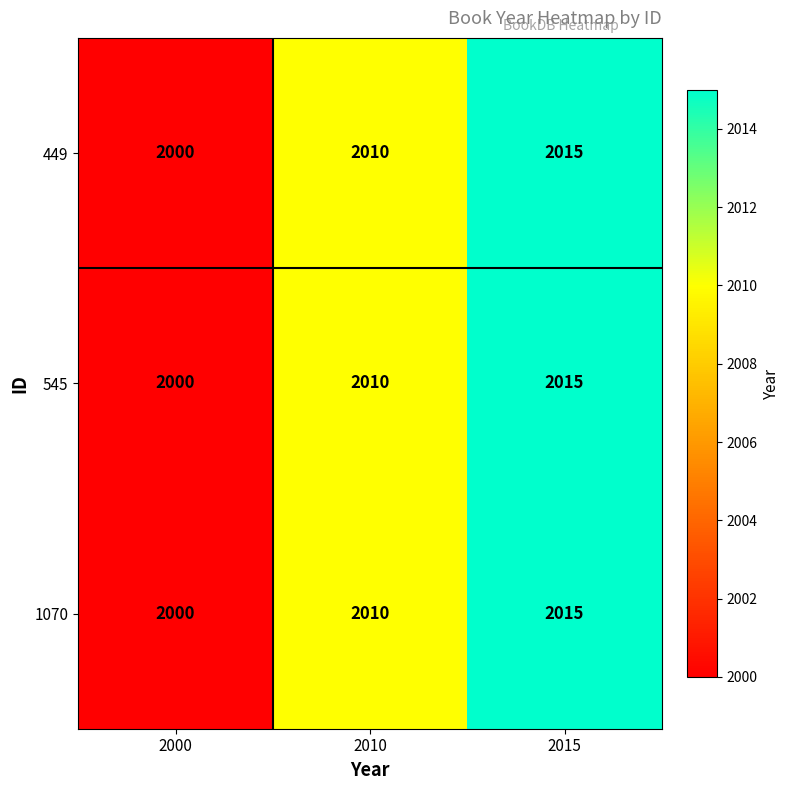

At which label is 449 closest to 2007?

2010